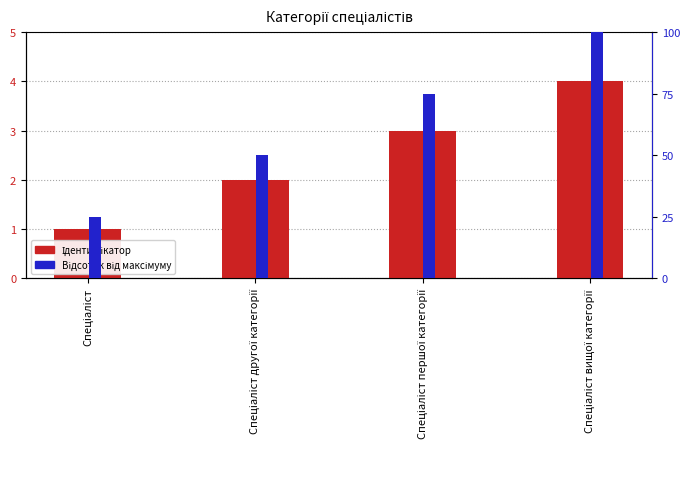

What is the lowest value of the Відсоток від максимуму series?

25